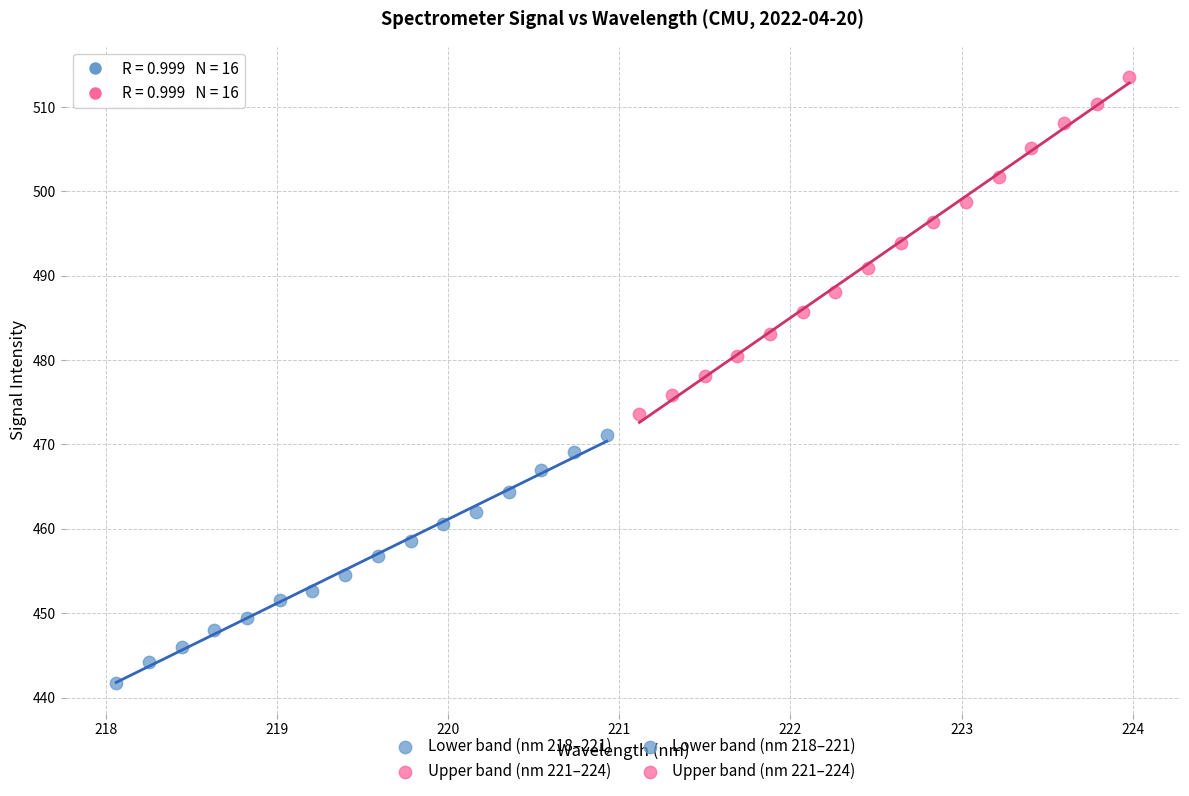

Which series has the largest Y range (max minus min)?

Upper band (nm 221–224)